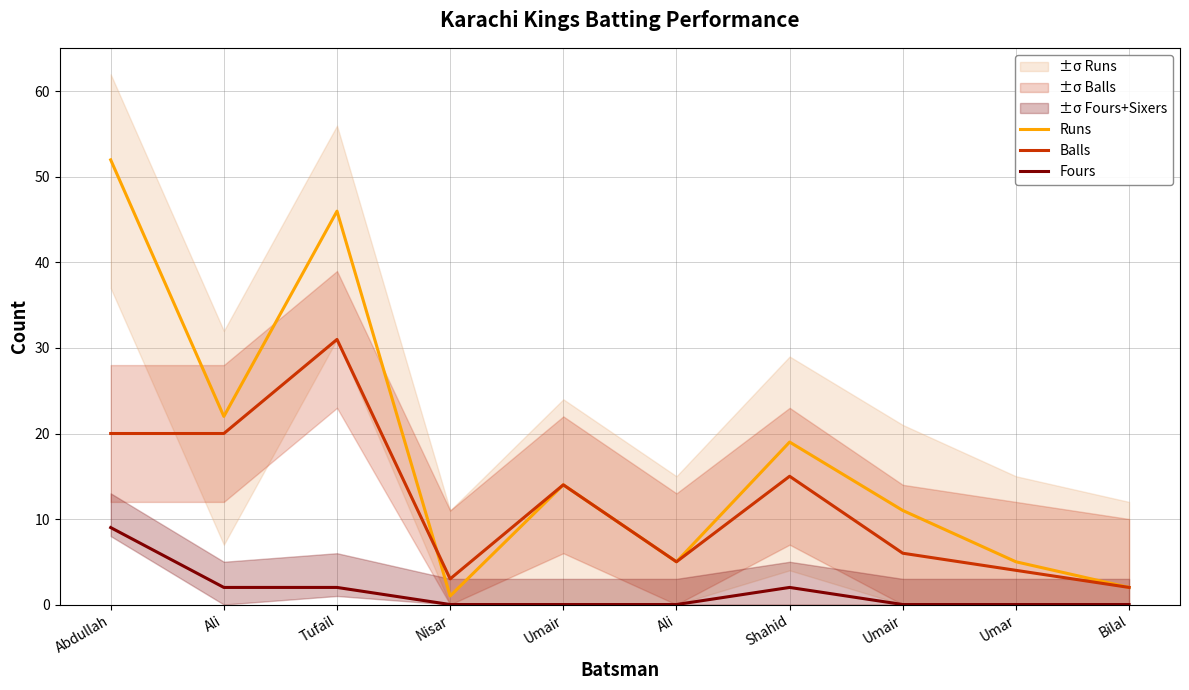

True or false: Runs has a value of 6 at Umair.

False